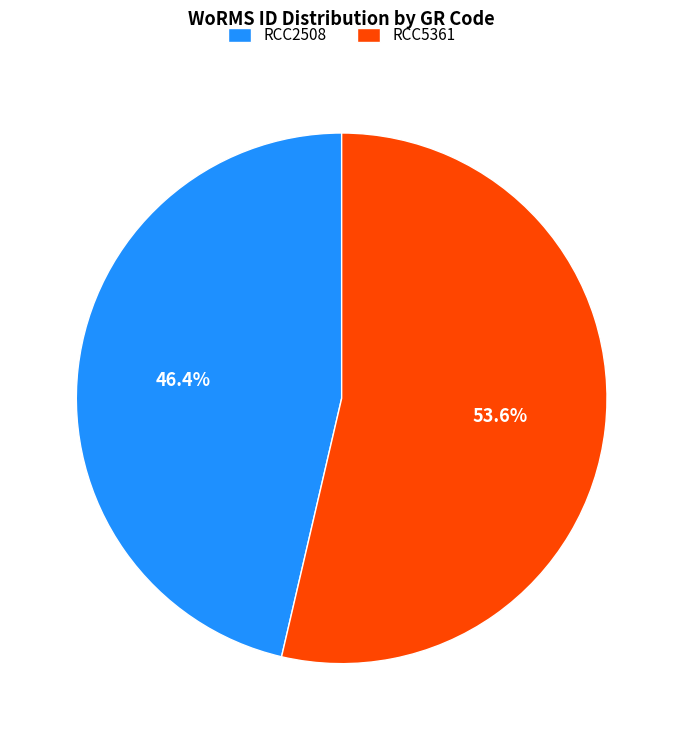

What portion of the pie excludes RCC2508?

53.6%